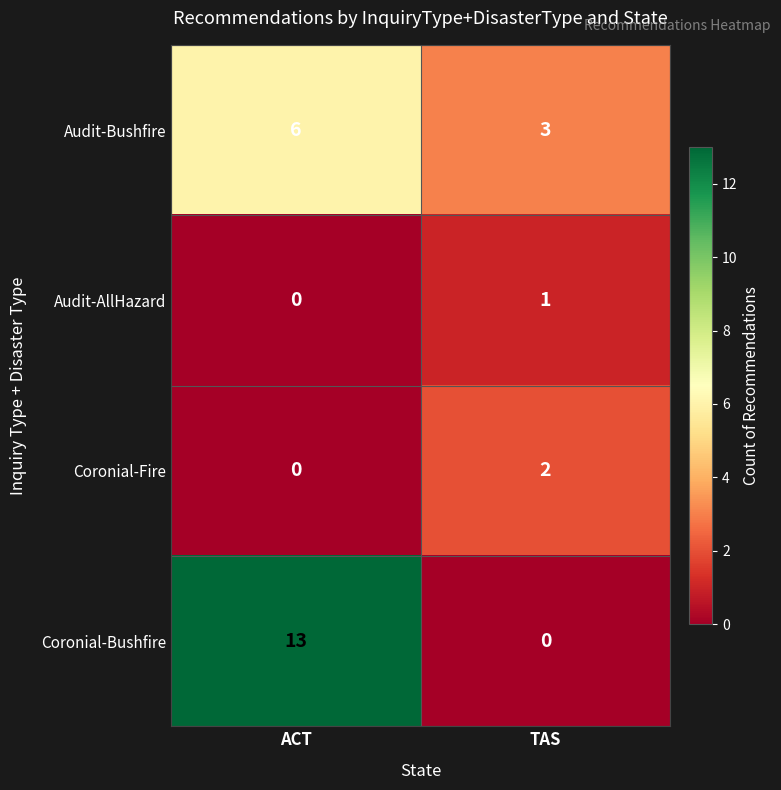

How many values in Coronial-Bushfire are above zero?

1